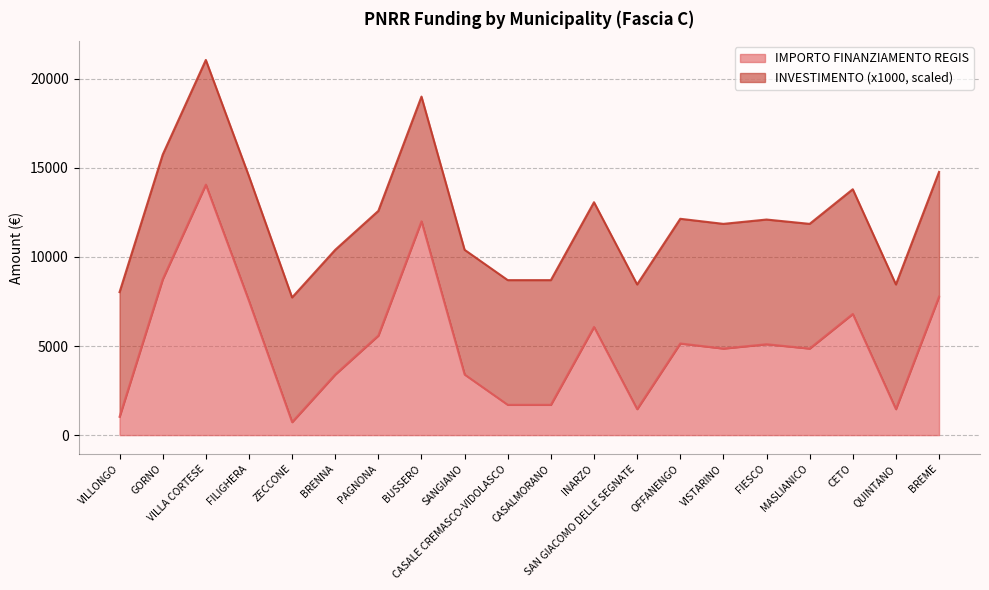

Which category has the lowest value across all series?

ZECCONE